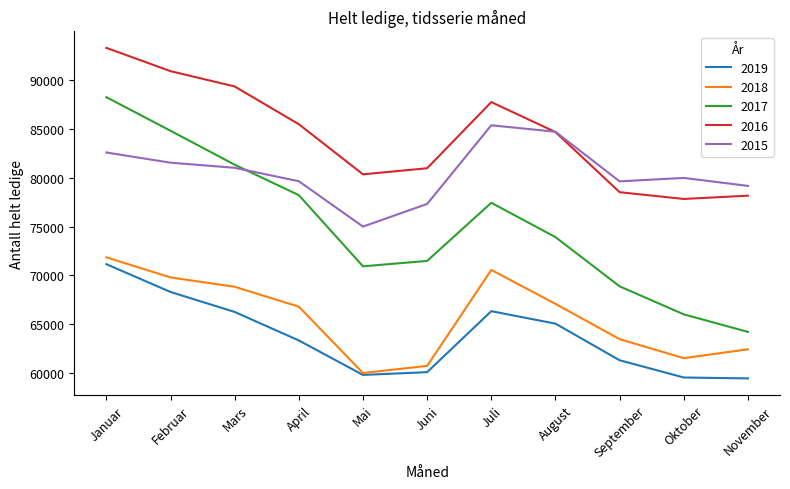

Which label corresponds to the largest value in the chart?

Januar